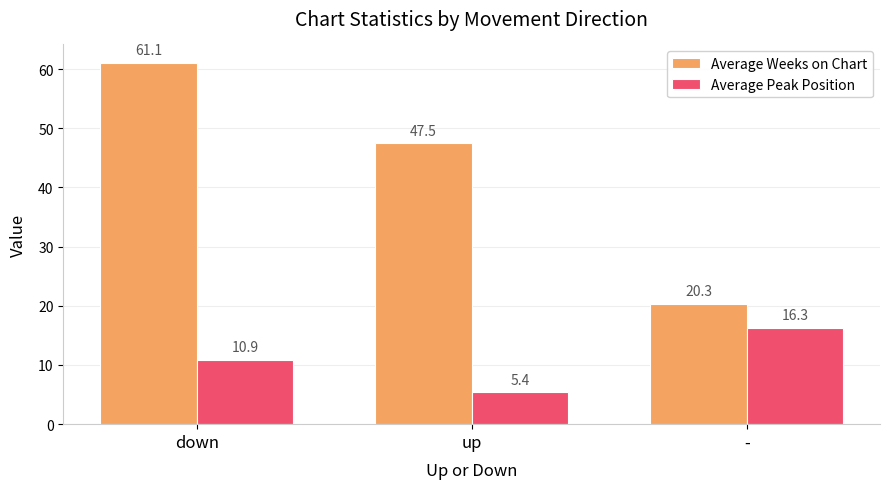

The Average Weeks on Chart series shows 47.5 at up. True or false?

True